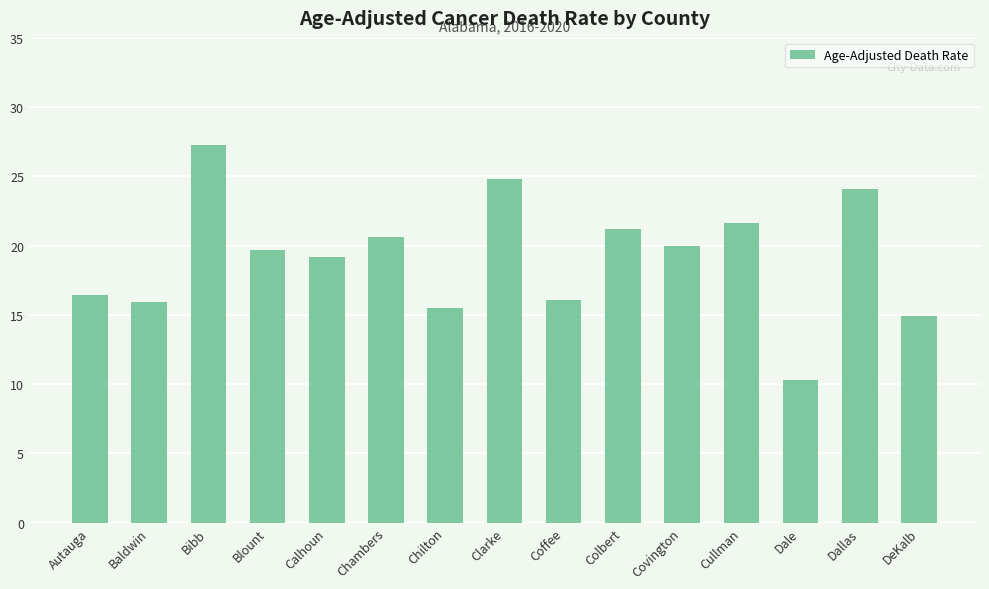

Which has a higher value, Bibb or Calhoun?

Bibb